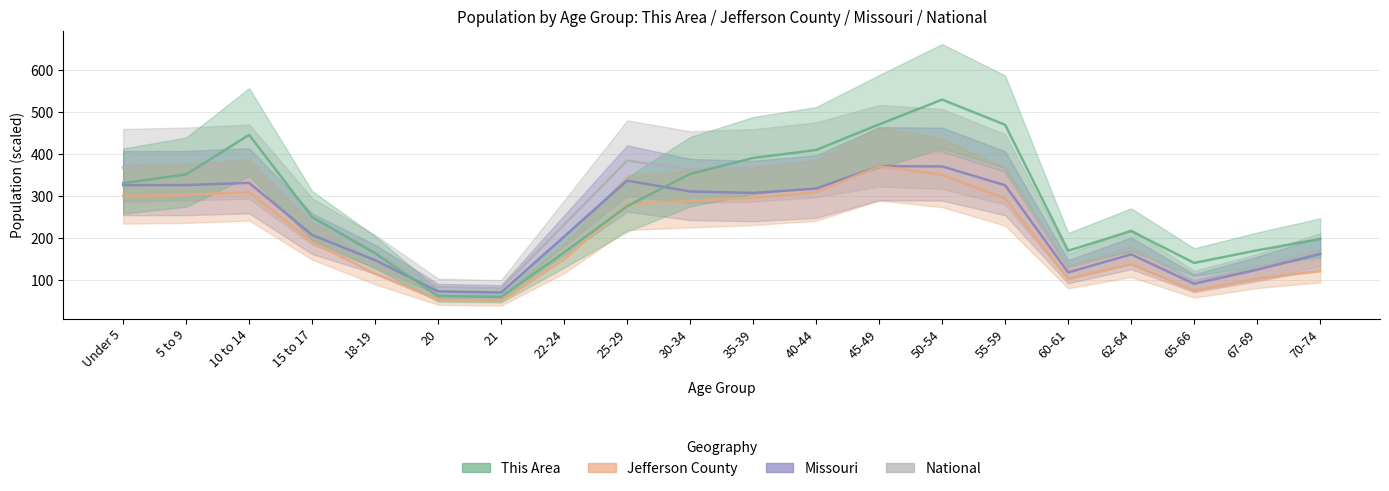

What is the label of the 20th point from the left?

70-74